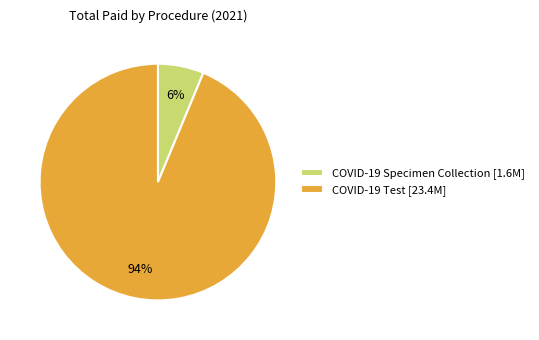

Does any single category account for the majority?

Yes